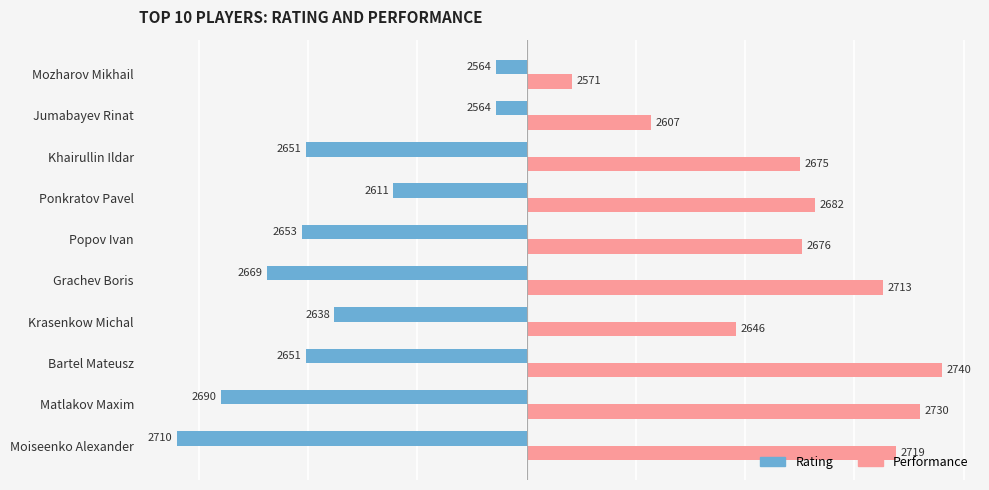

What are all the series names shown in the legend?

Rating, Performance